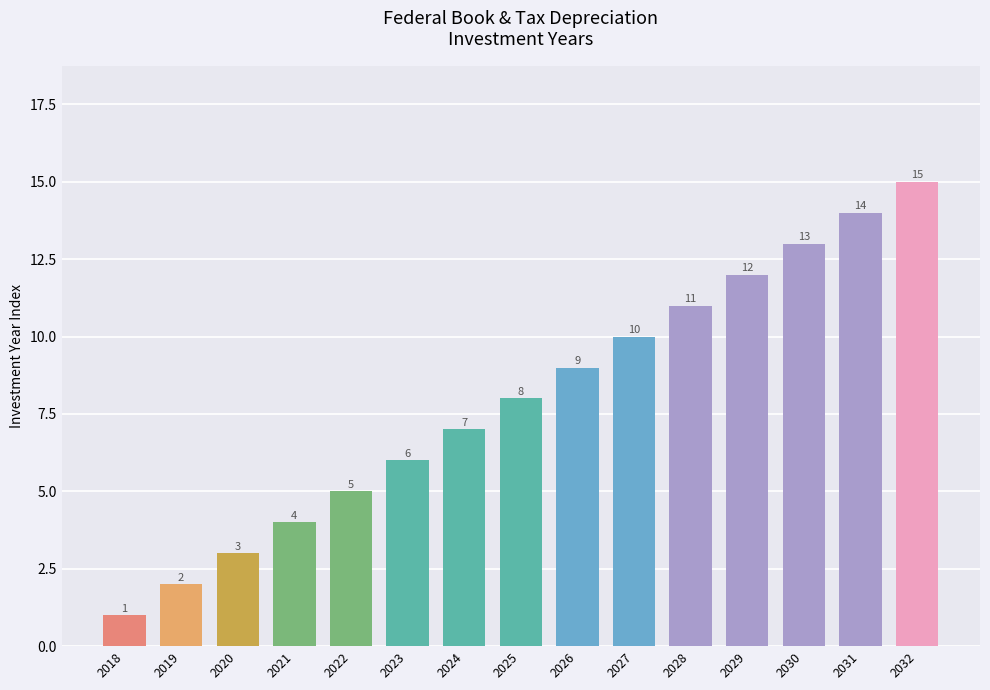

How many distinct data groups are displayed?

1